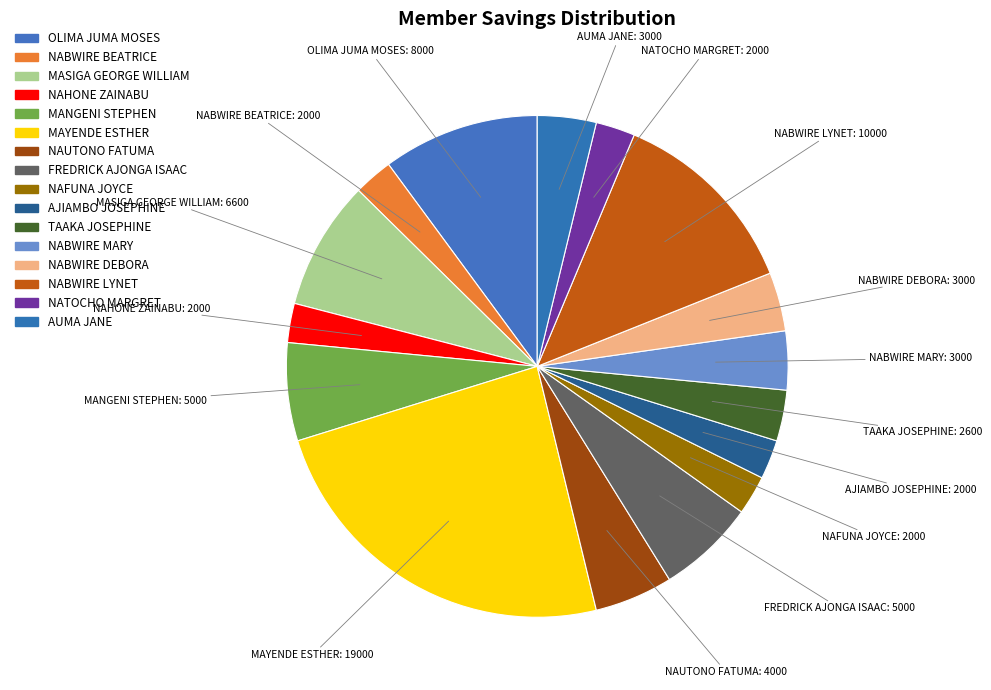

Is it true that TAAKA JOSEPHINE is 1% of the pie?

False